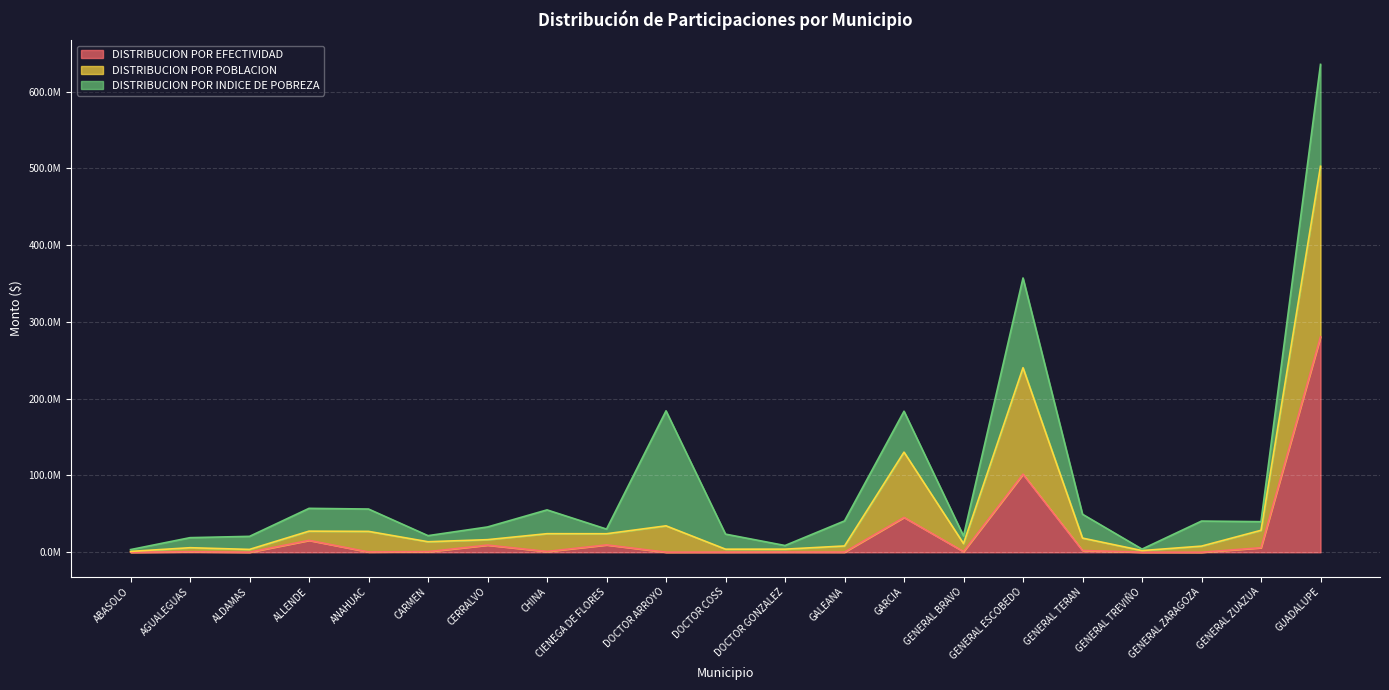

What is the difference between the maximum and minimum values in the DISTRIBUCION POR POBLACION series?

501553854.3